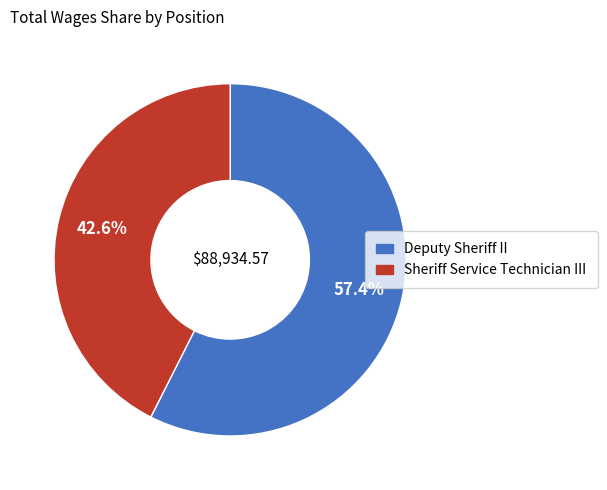

How many slices are in this pie chart?

2